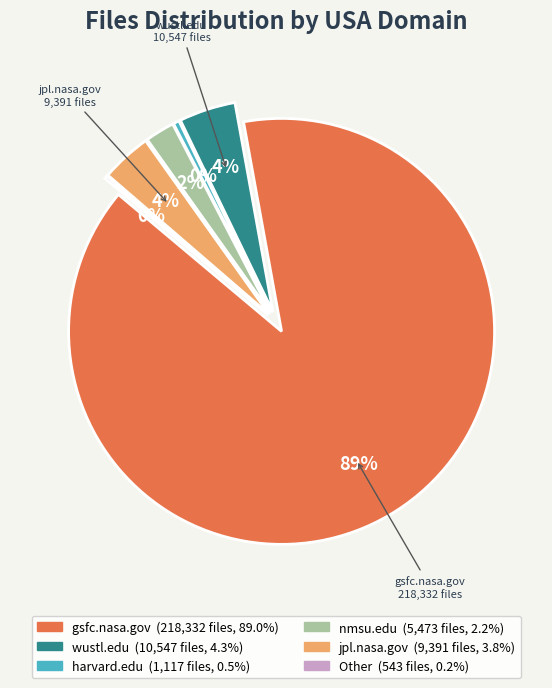

What is the change in value from gsfc.nasa.gov to jpl.nasa.gov?

-208941